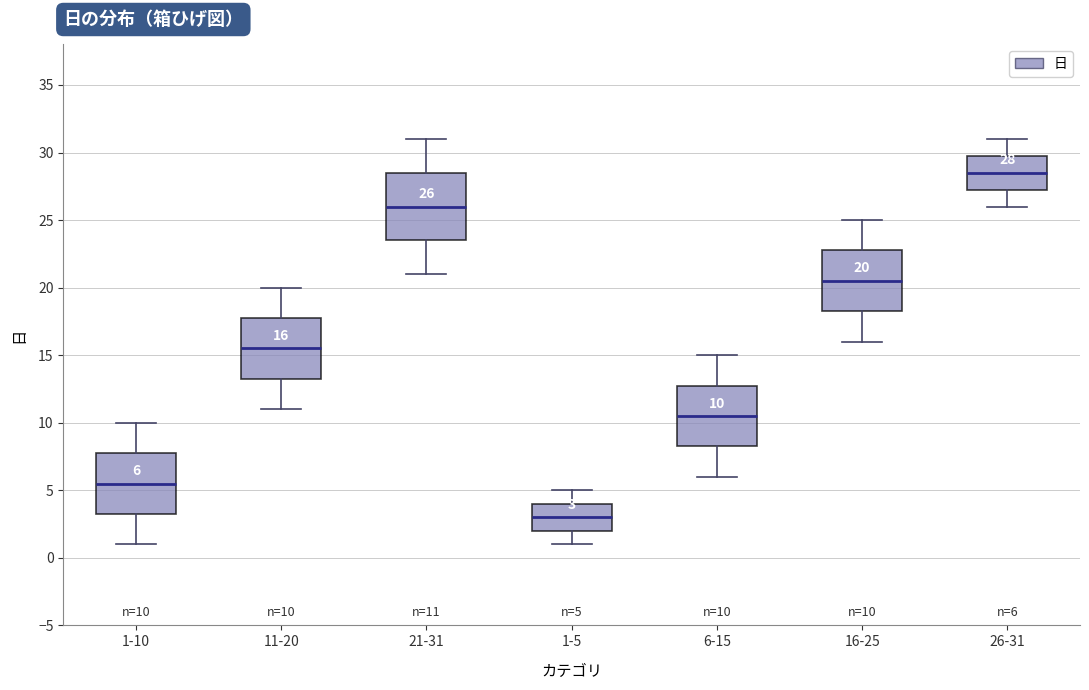

Which box has the highest median line?

26-31